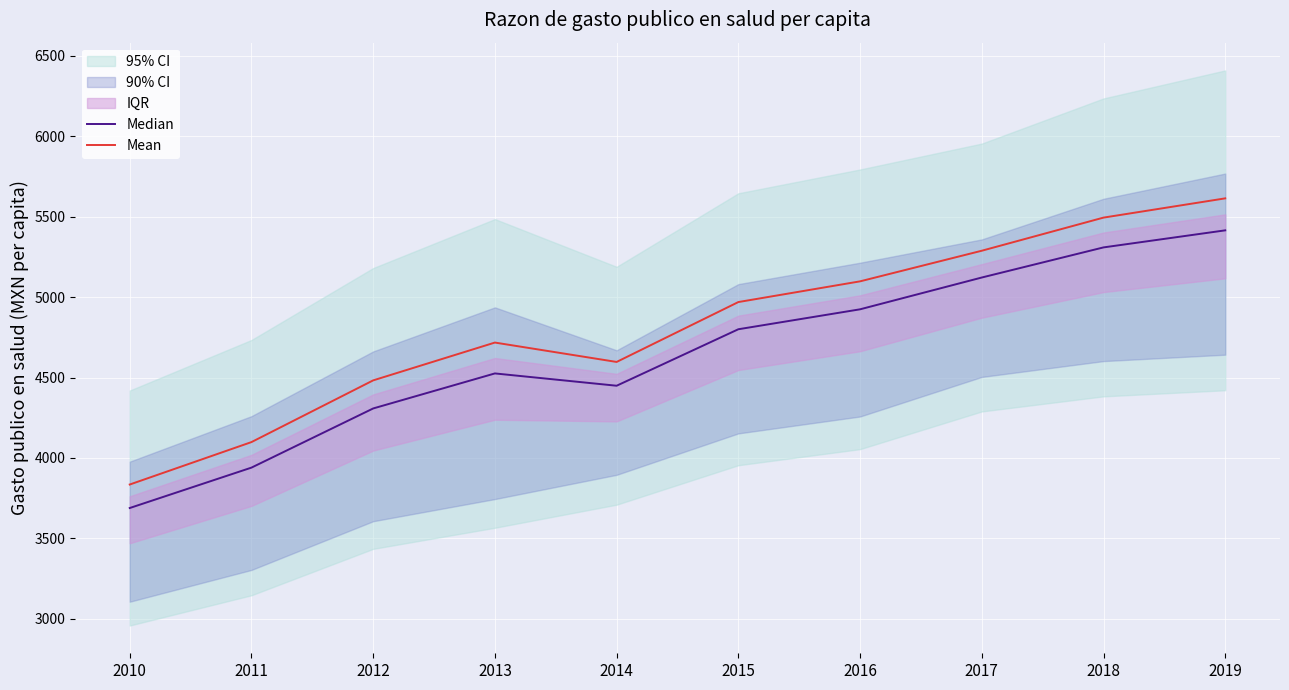

What is the lowest value of the Mean series?

3835.1